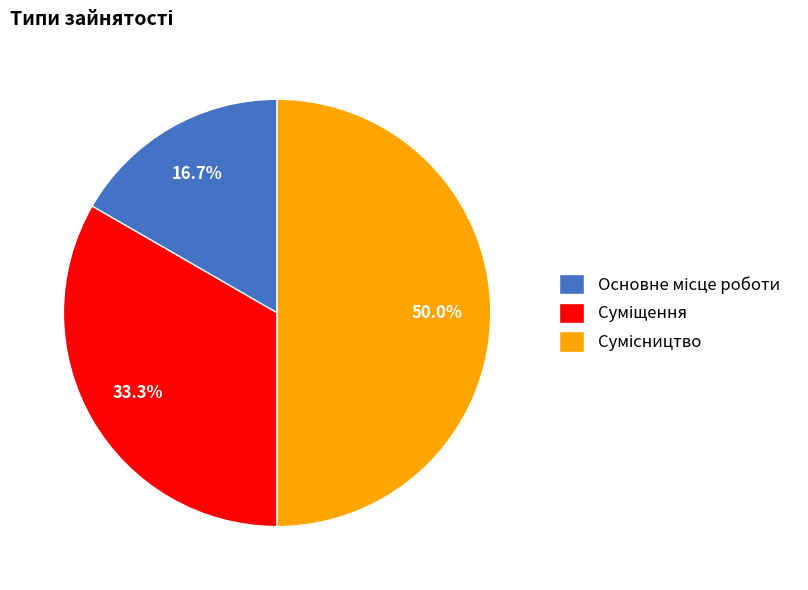

Which slice is the smallest?

Основне місце роботи